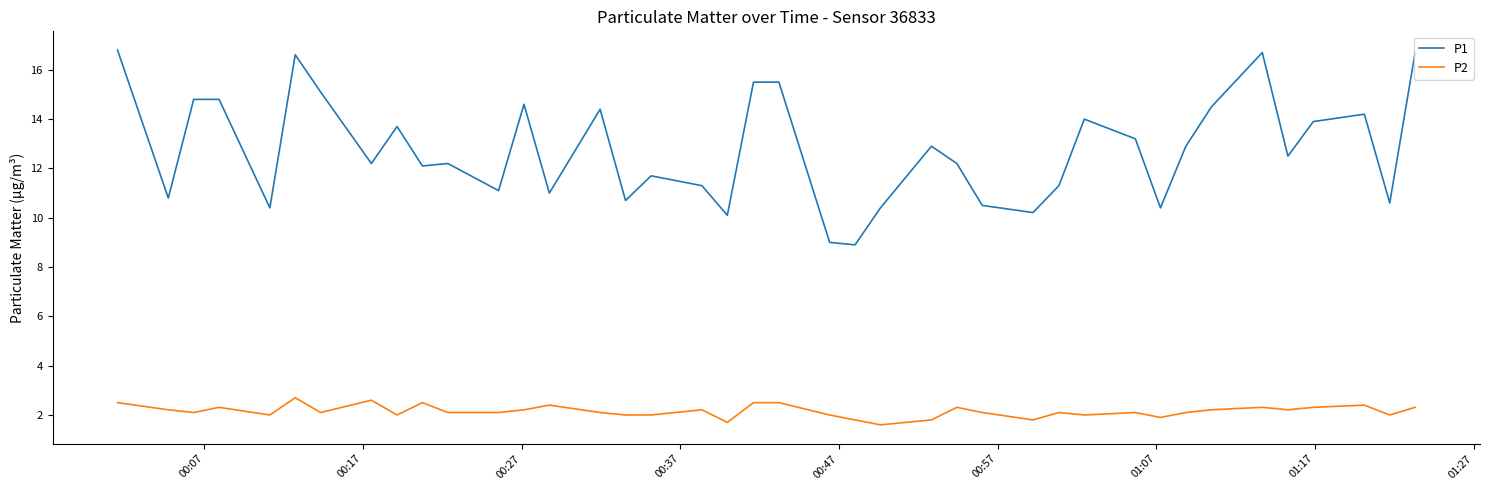

How many lines are shown in the chart?

2